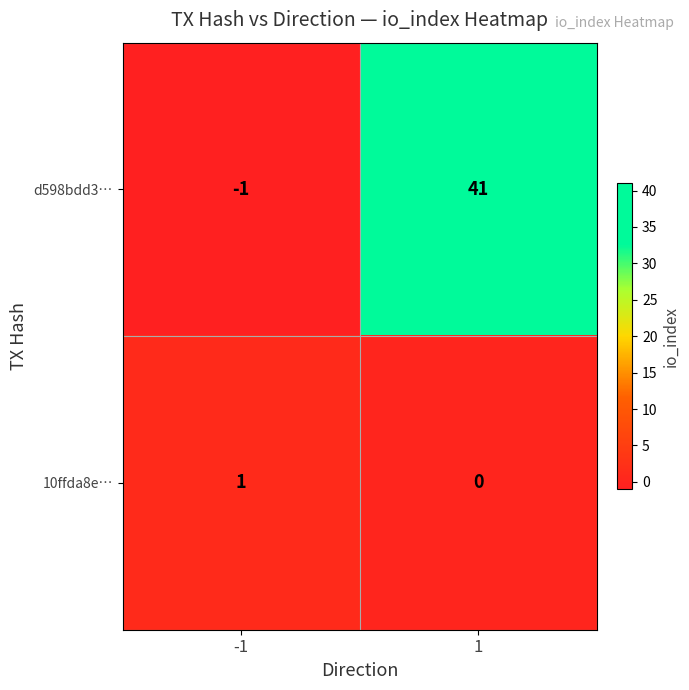

What is the difference between the highest and lowest values at 1?

41